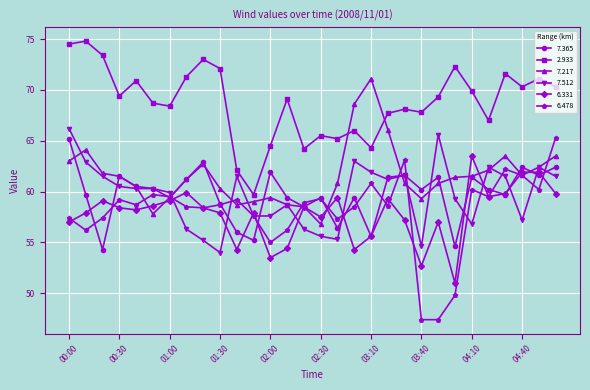

Which series has the widest spread of values?

6.478